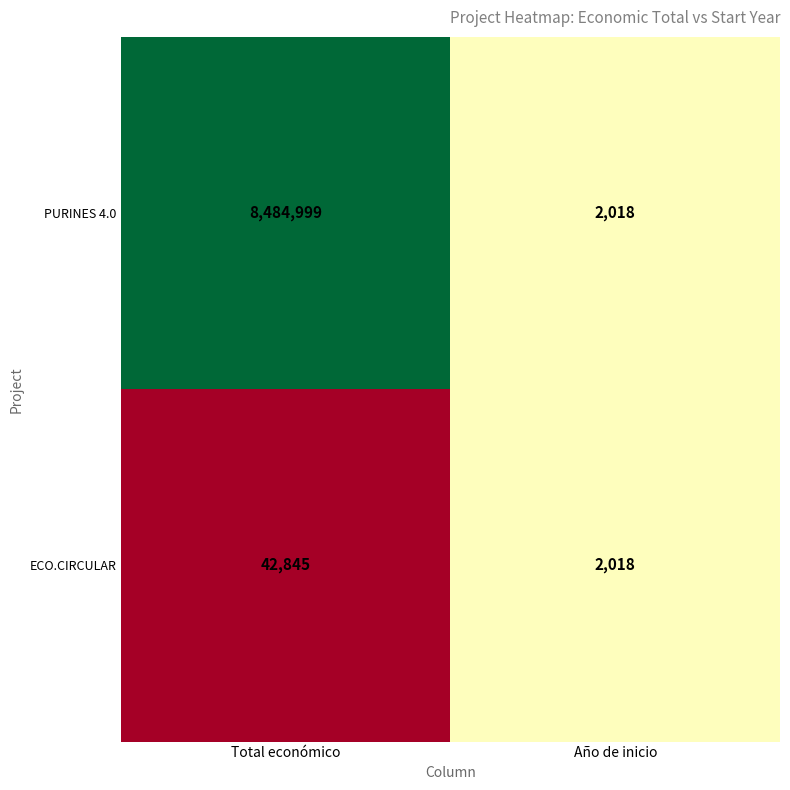

Which series has the largest total across all categories?

PURINES 4.0